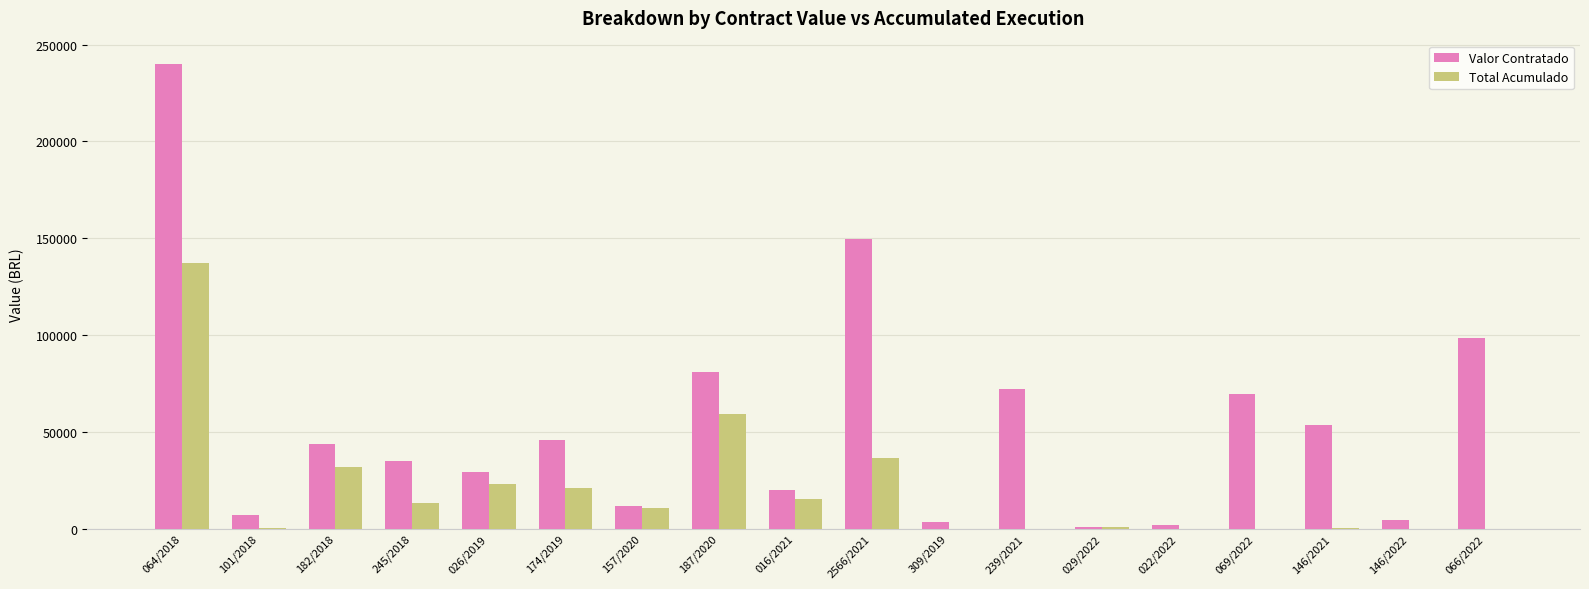

The value of Total Acumulado at 309/2019 is 0.0. True or false?

True